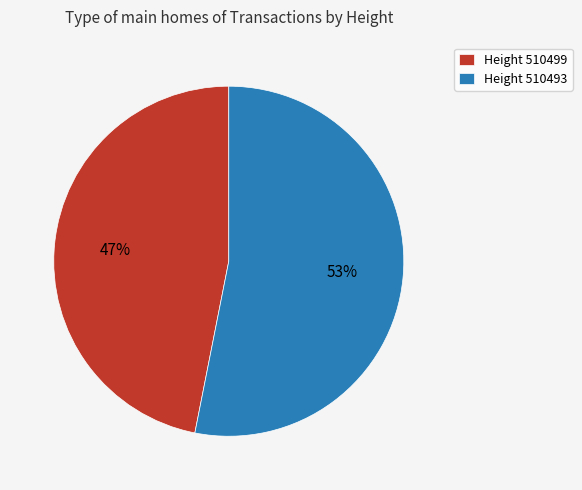

Count the number of slices in the pie.

2